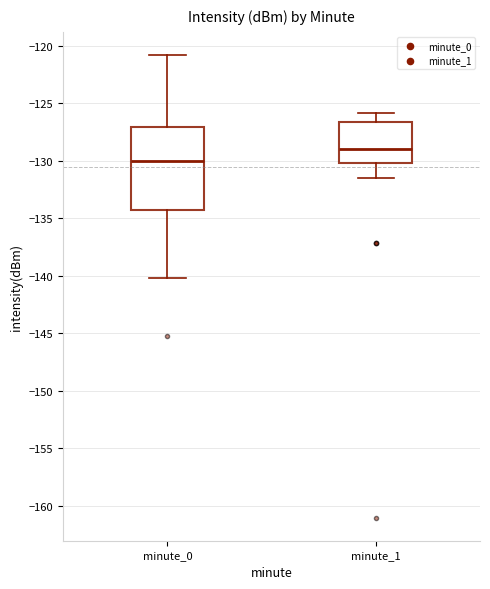

Where does the lower whisker of the box for minute_0 end on the y-axis? The values are not printed on the chart, so give them approximately, as read against the axis.

-140.0